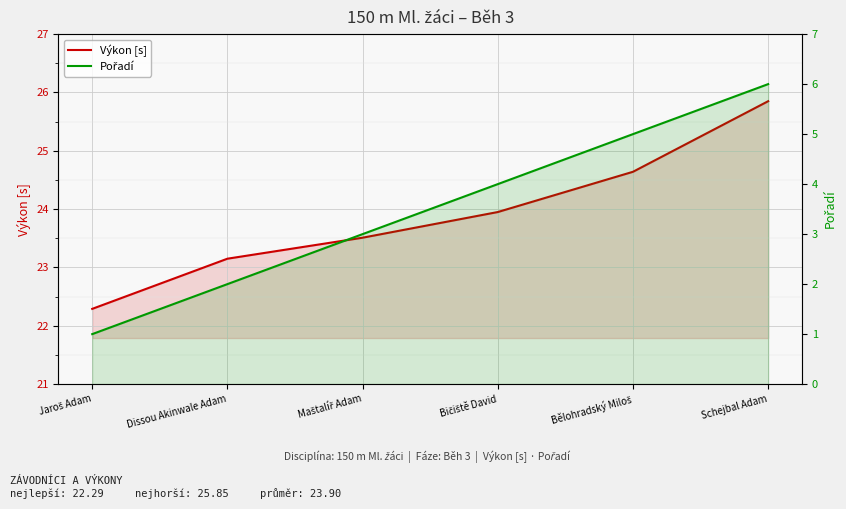

What value does the Pořadí series have at Bělohradský Miloš?

5.0